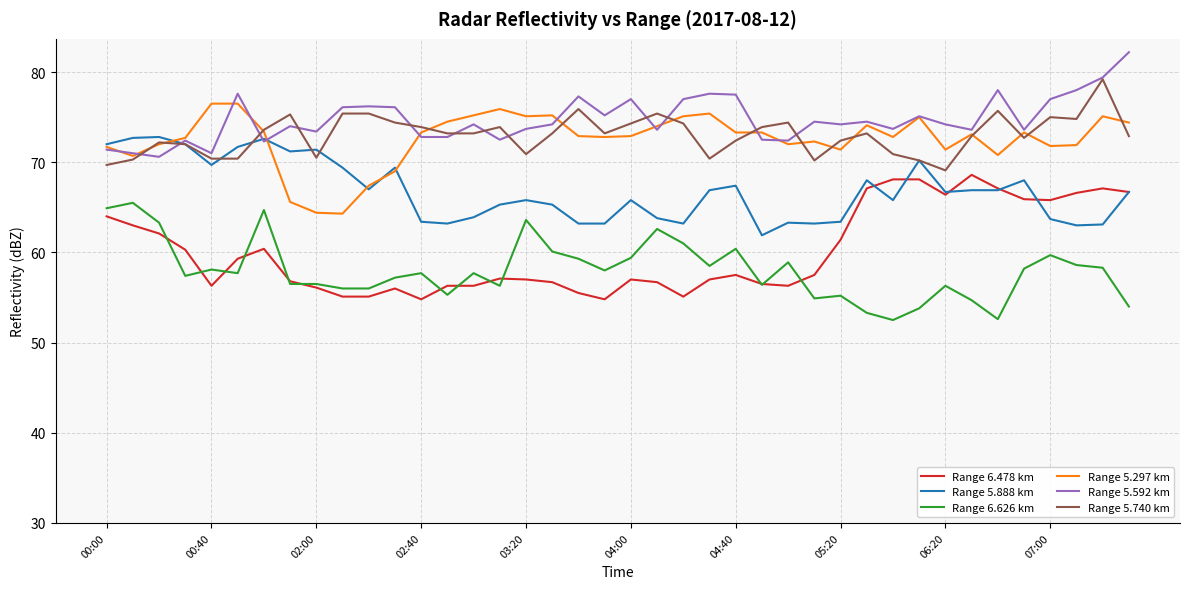

True or false: Range 5.592 km and Range 6.478 km cross at least once.

False